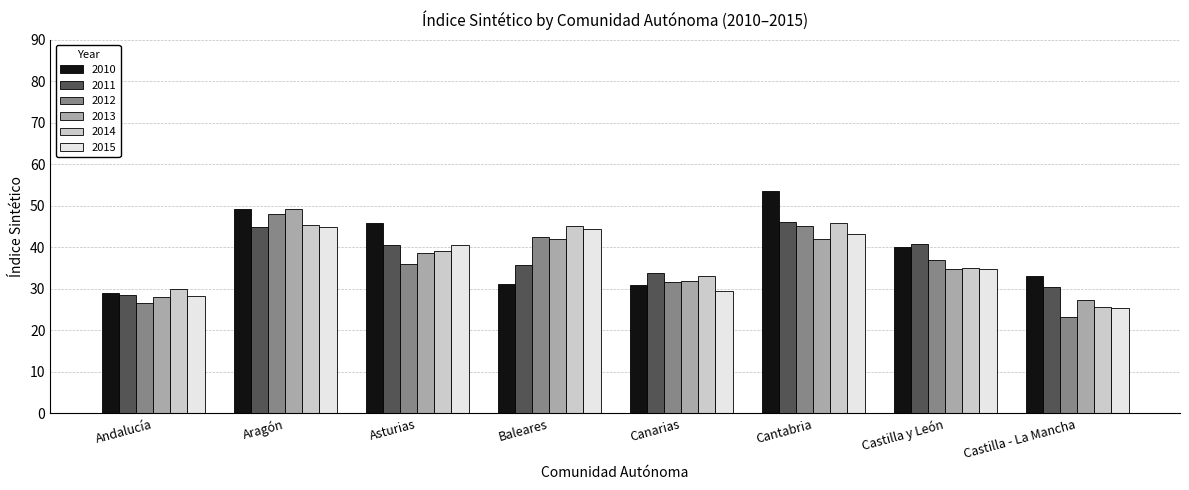

What is the total value across all series at Cantabria?

276.0